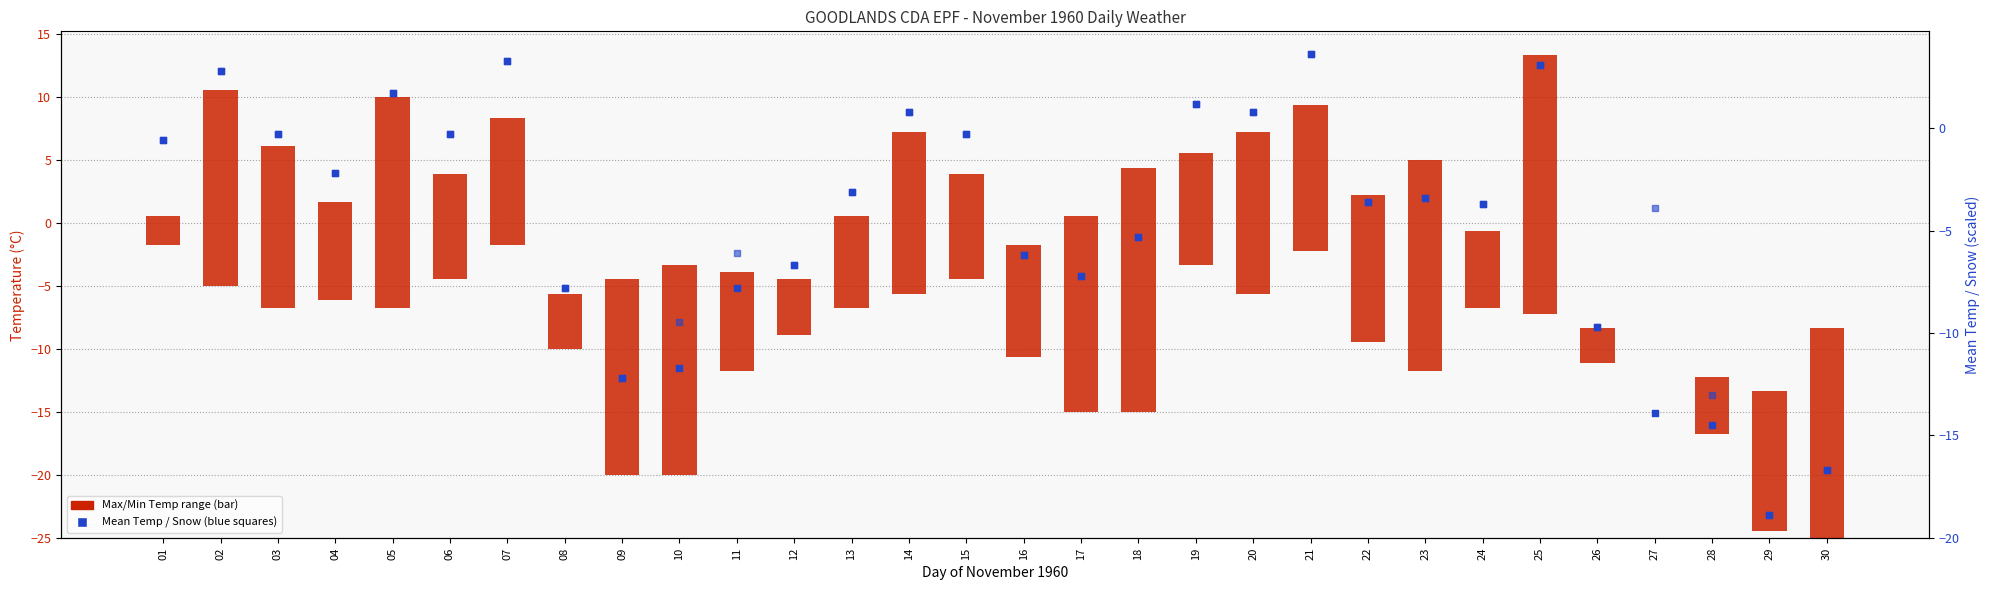

At which category is the sum across all series the highest?

21